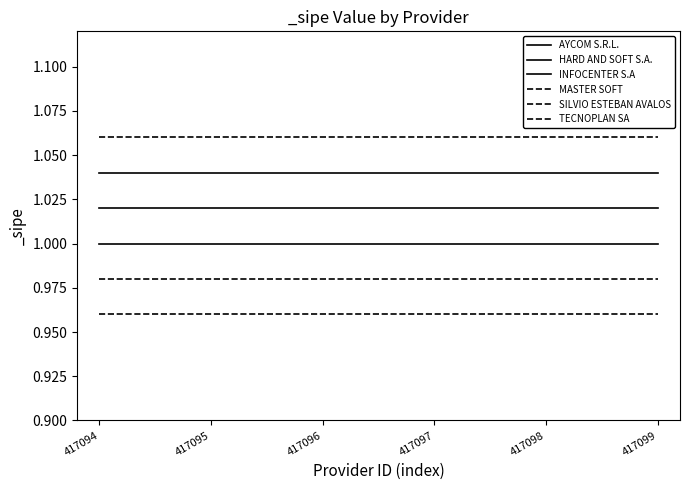

Does the chart have visible grid lines?

No